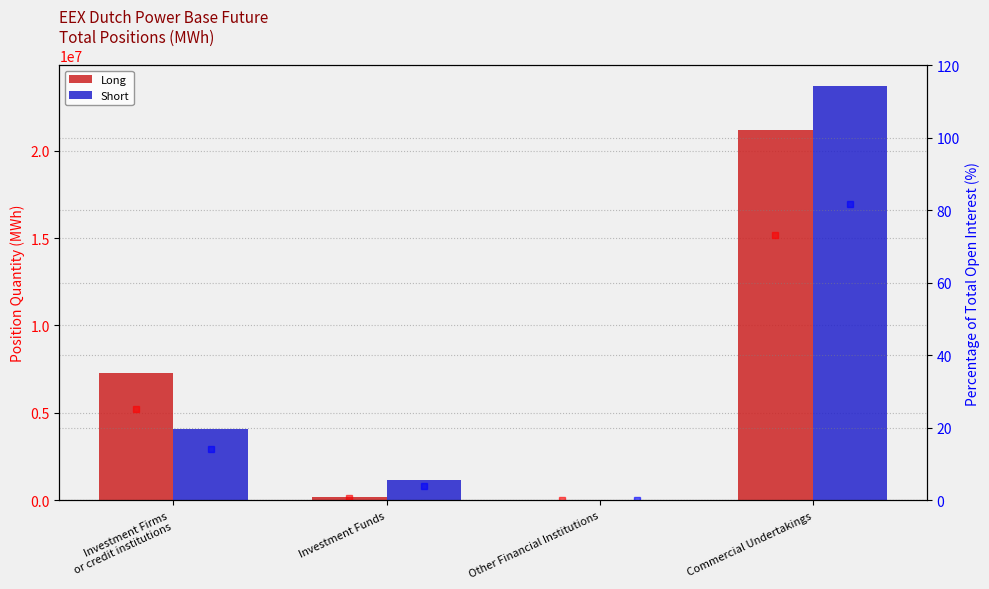

What is the sum of the Short % OI values at Other Financial Institutions and Investment Firms
or credit institutions?

14.1